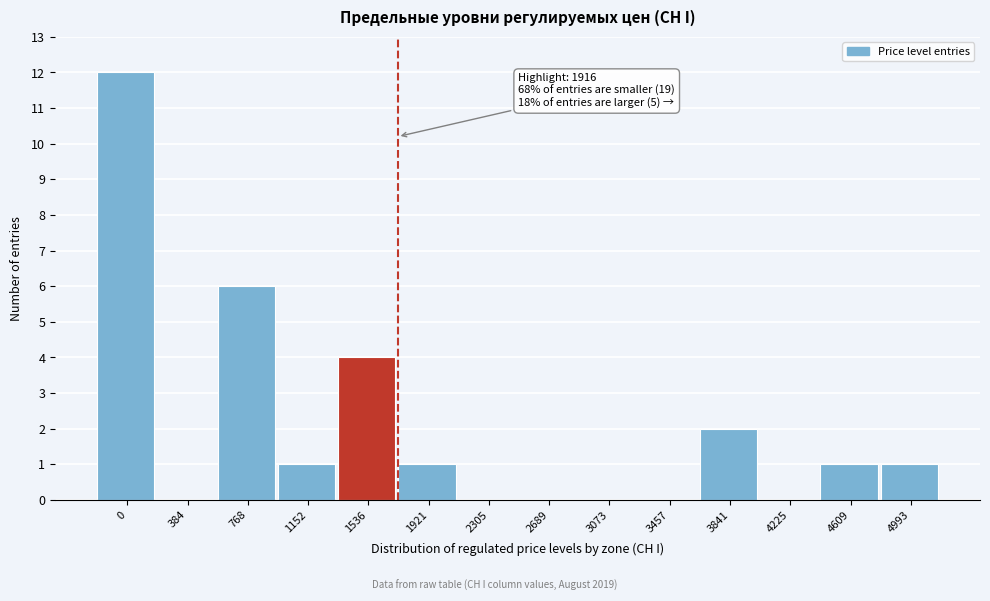

Reading left to right, transcribe all the data shown in this chart.

0=12	384=0	768=6	1152=1	1536=4	1921=1	2305=0	2689=0	3073=0	3457=0	3841=2	4225=0	4609=1	4993=1